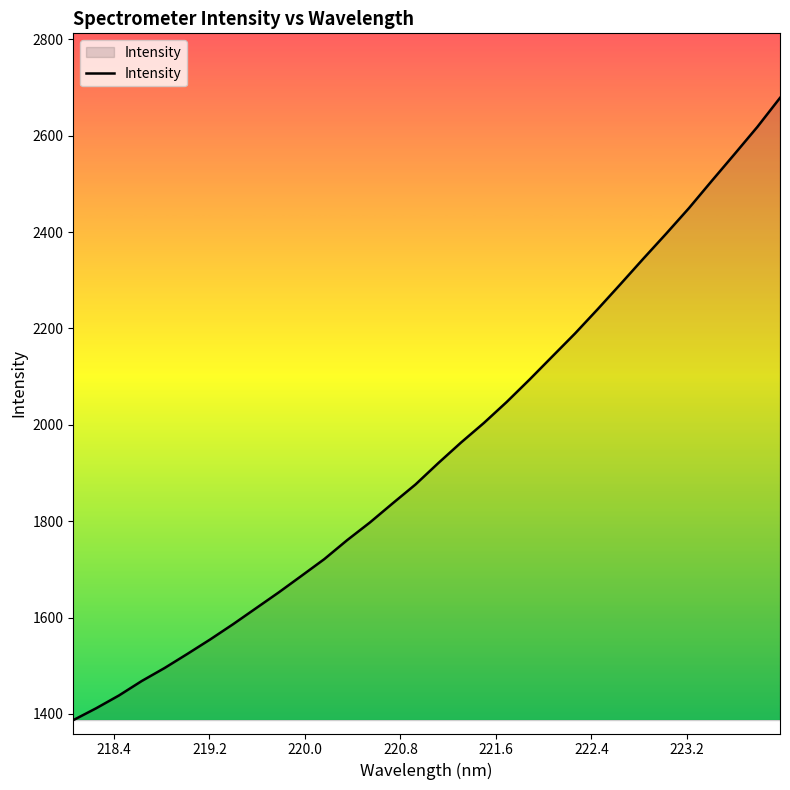

What is the difference between the maximum and minimum values?

1291.2